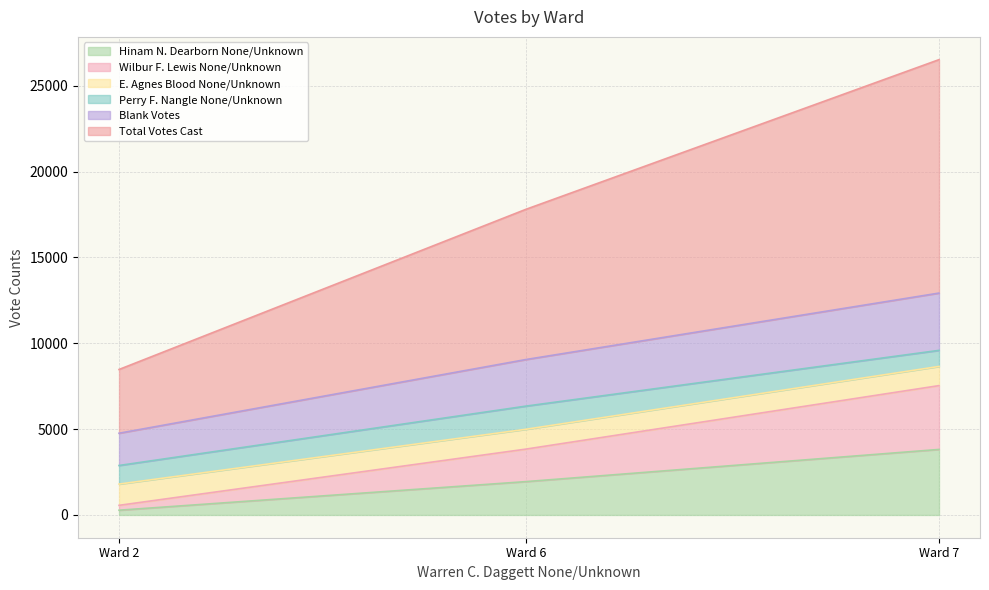

Which category has the lowest value in the Hinam N. Dearborn None/Unknown series?

Ward 2